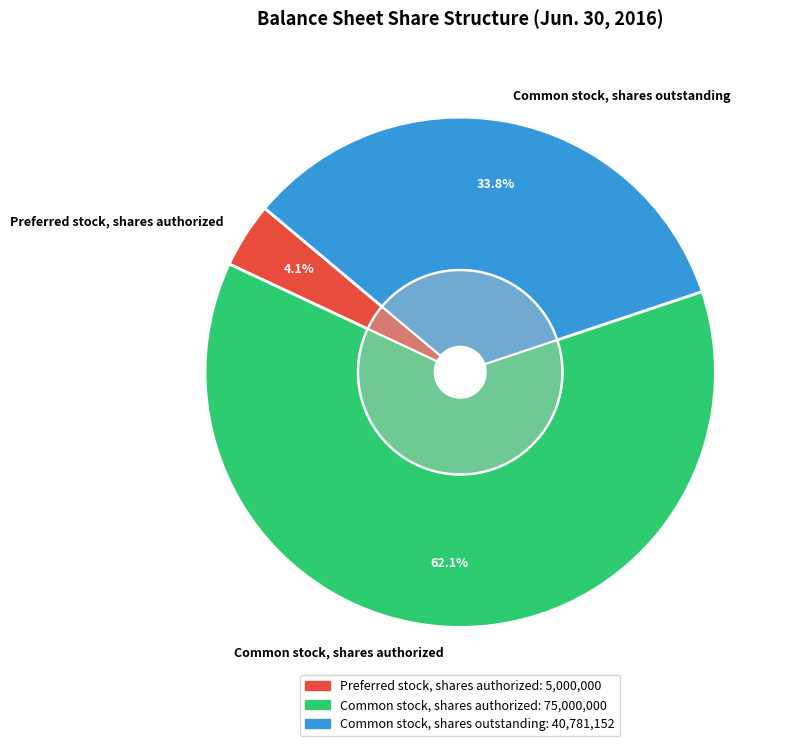

Is it true that Preferred stock, shares authorized is 4% of the pie?

True